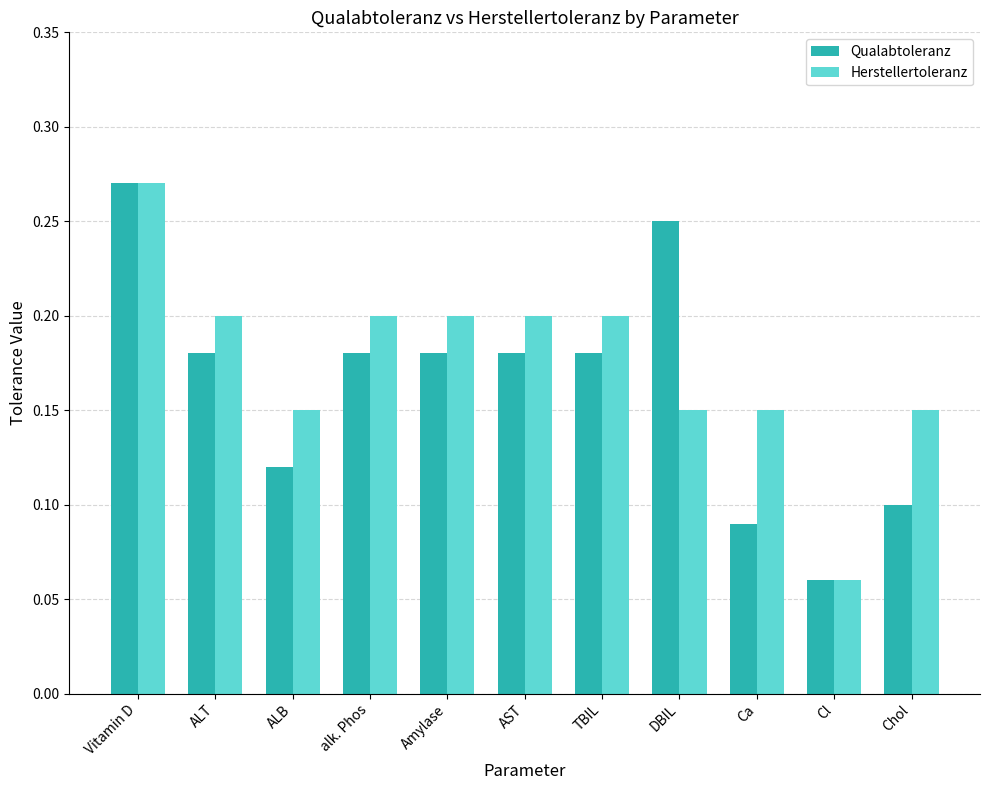

At how many categories does at least one series exceed 0?

11